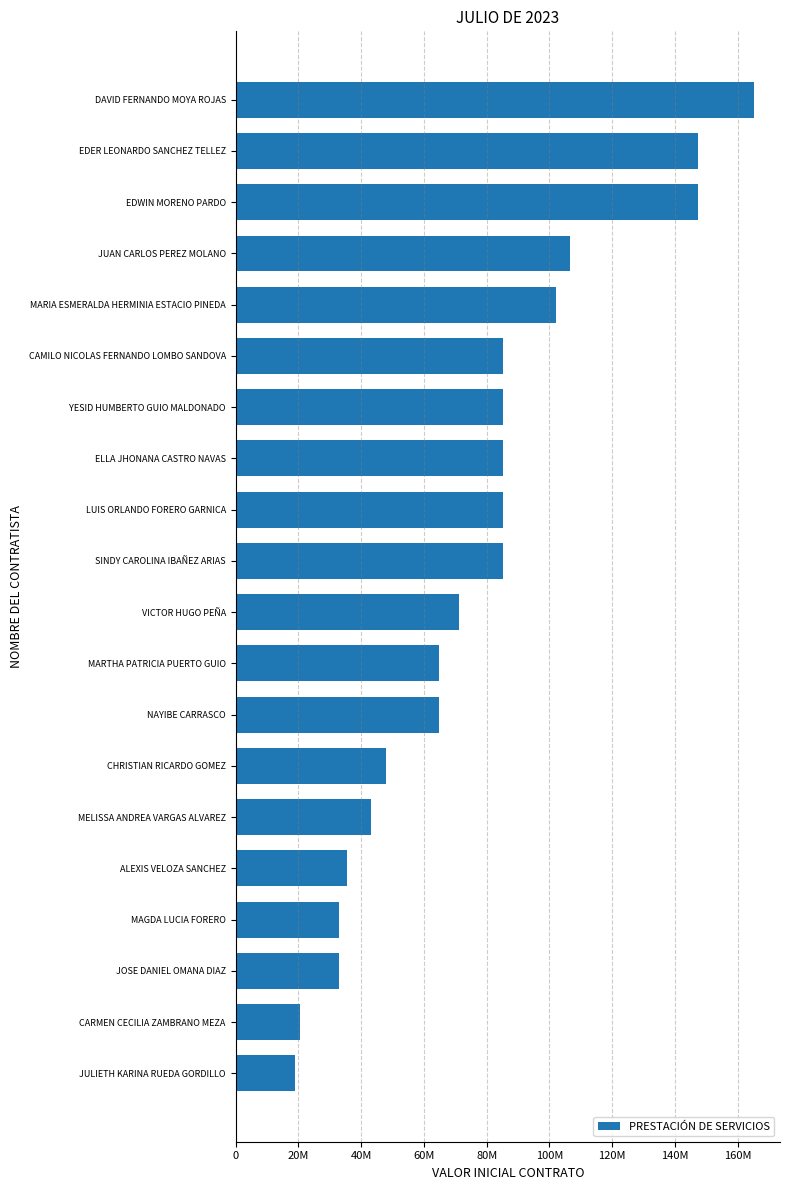

Does the chart contain any negative values?

No